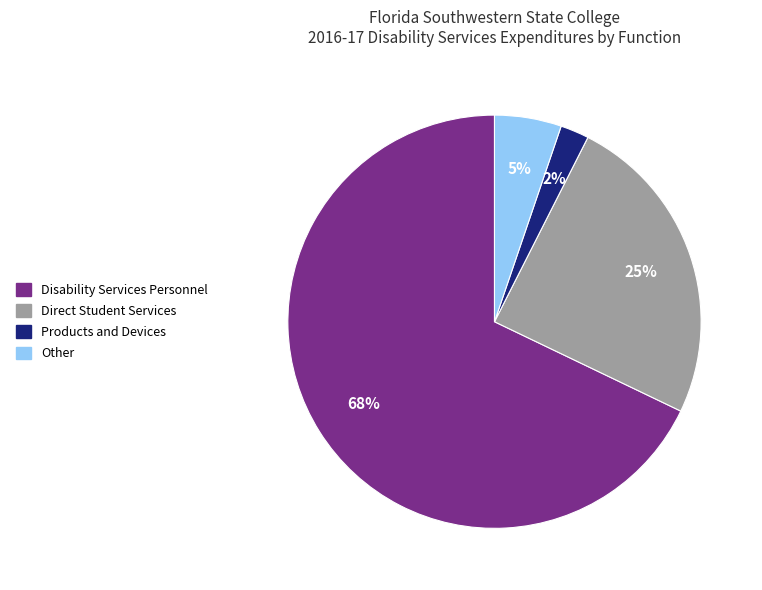

To the nearest percent, what is the difference between the largest and smallest slice percentages?

66%